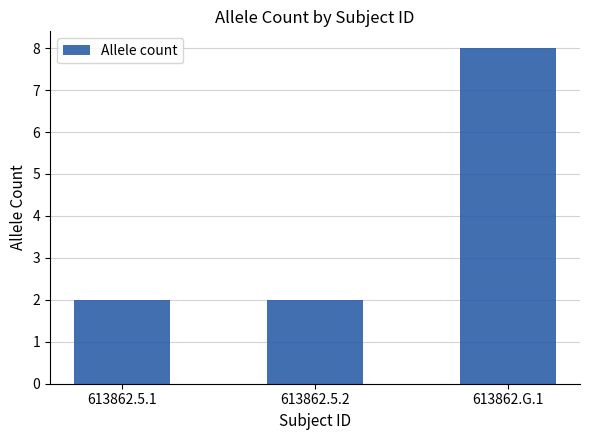

Reading left to right, list all the values displayed in this chart.

613862.5.1=2	613862.5.2=2	613862.G.1=8